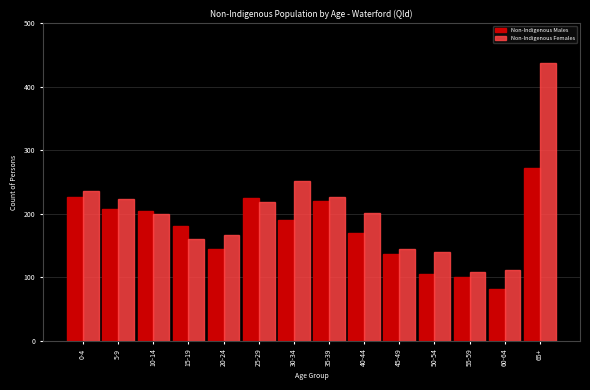

What is the minimum value shown in the chart?

81